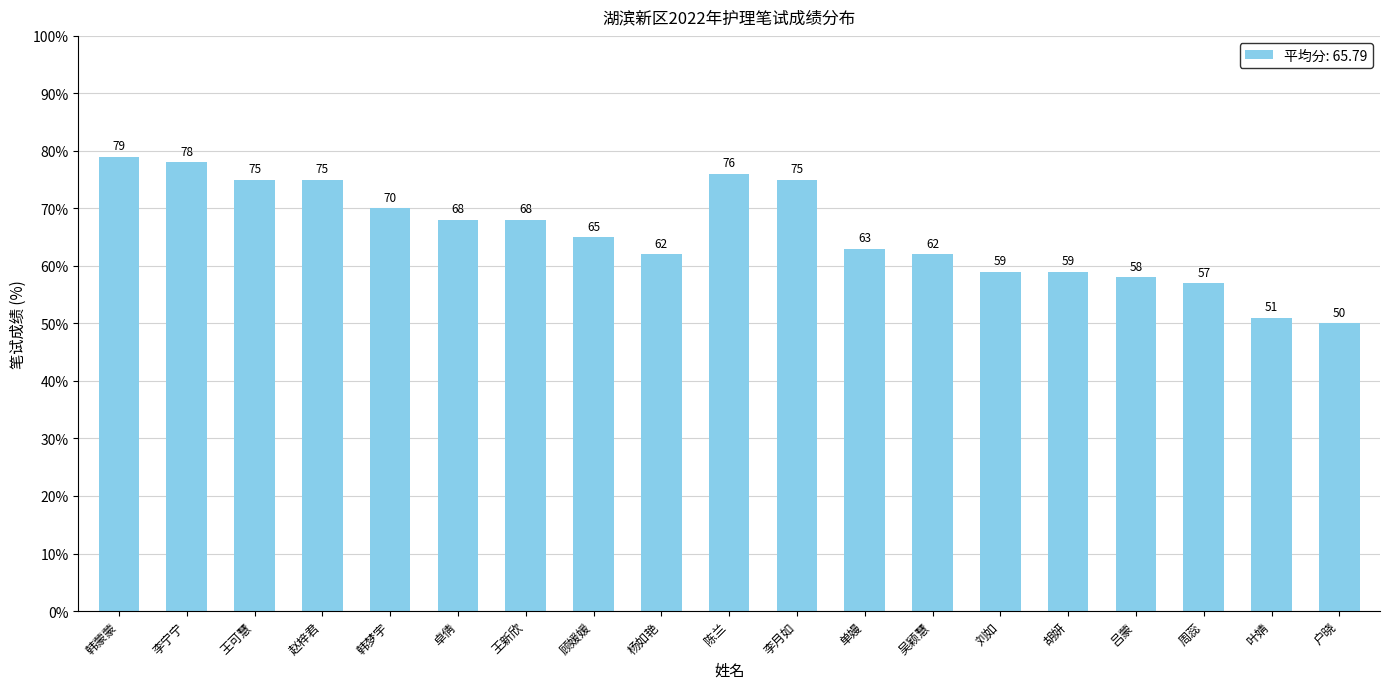

How many values are below 65?

9